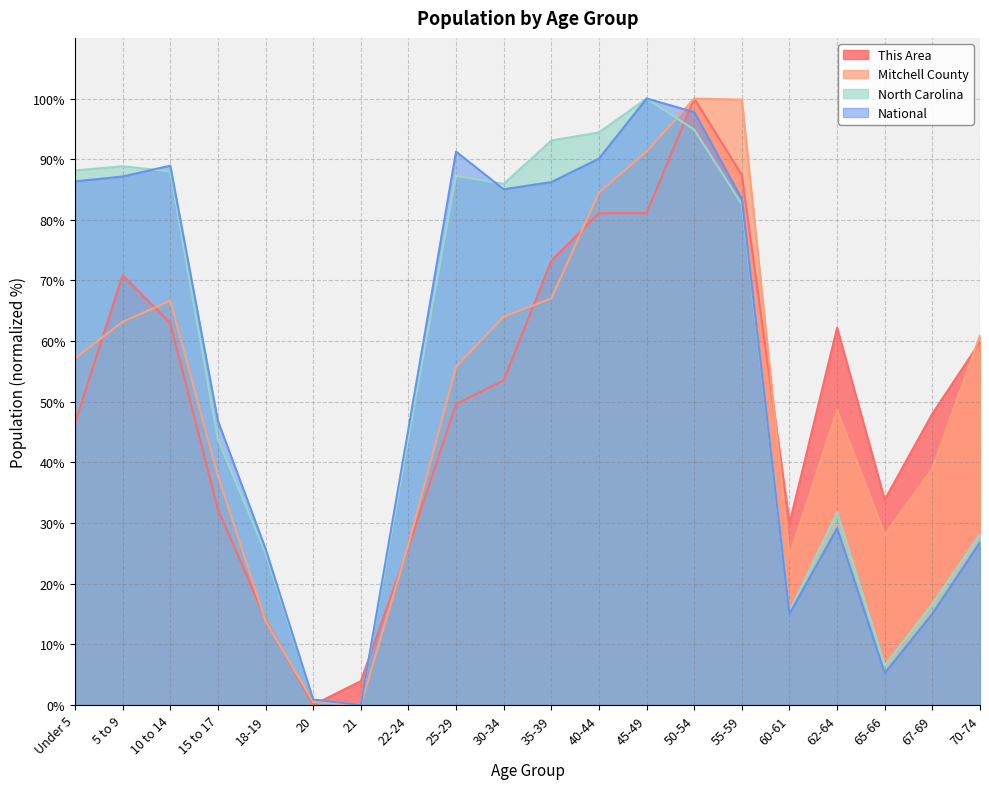

Where is National nearest to the value 50?

15 to 17